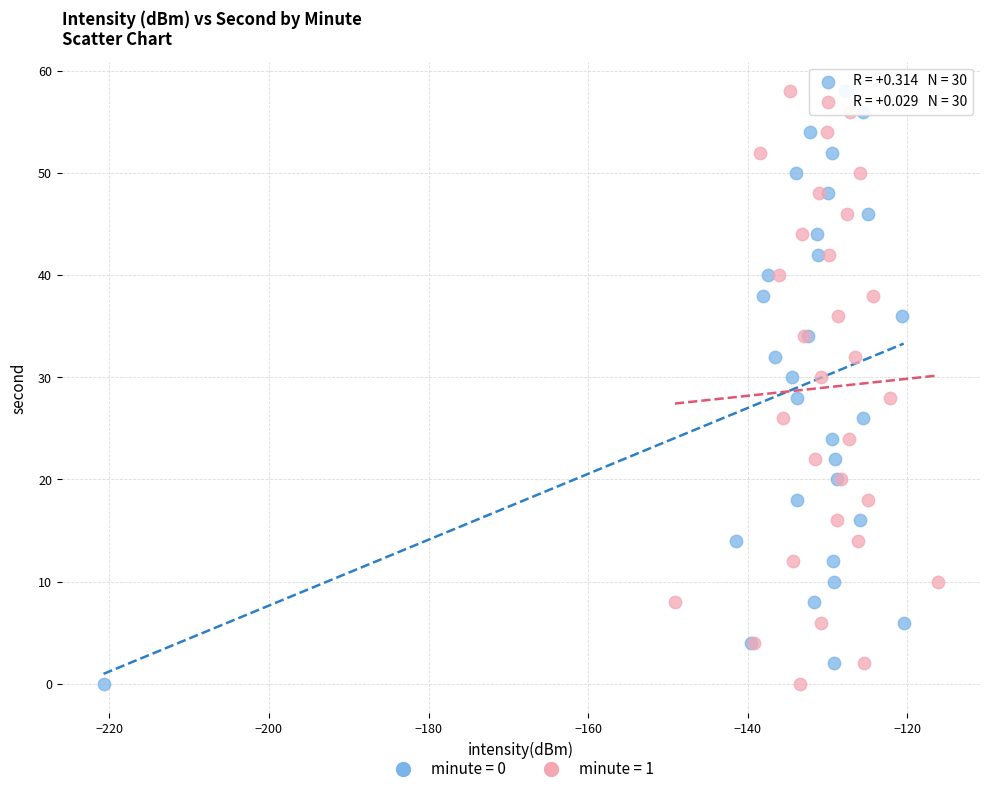

What are all the series names shown in the legend?

minute = 0, minute = 1